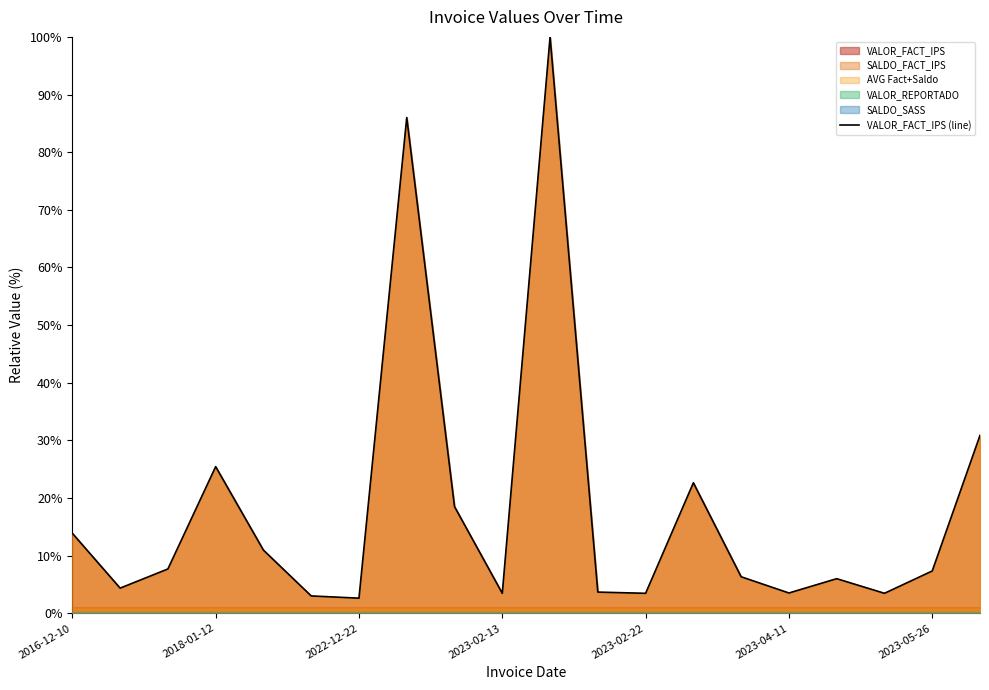

What is the difference between the maximum and minimum values?

97.4